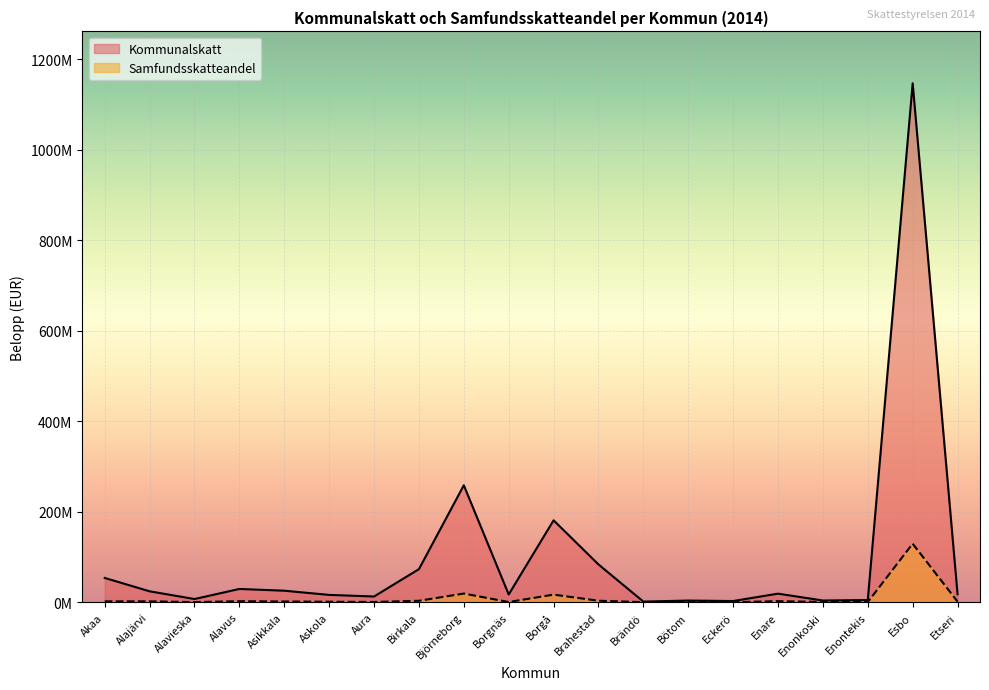

At how many categories does at least one series exceed 1097934324?

1